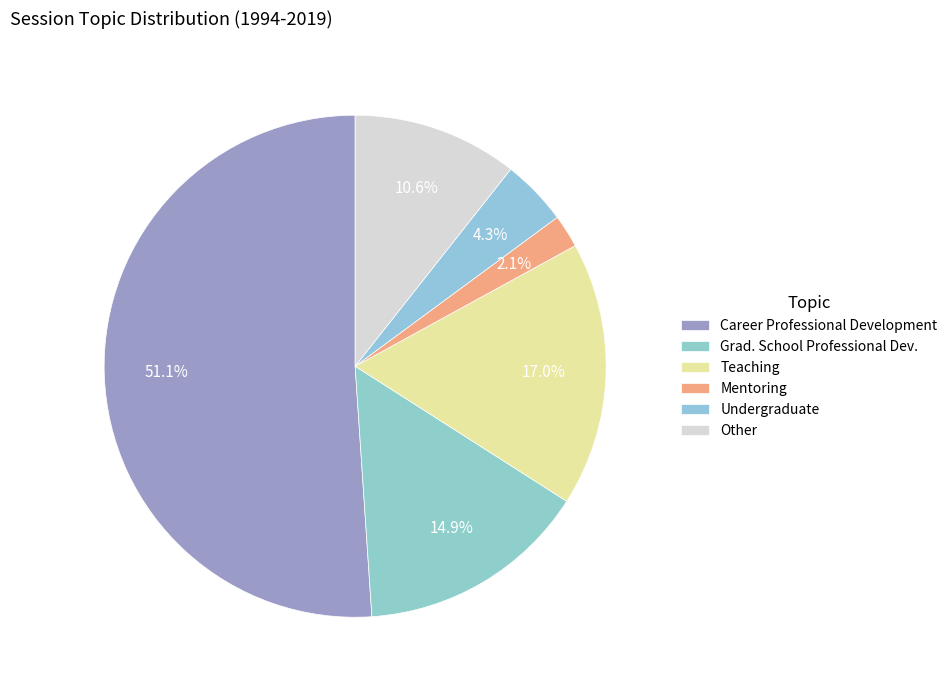

To the nearest percent, what is the average slice percentage?

17%